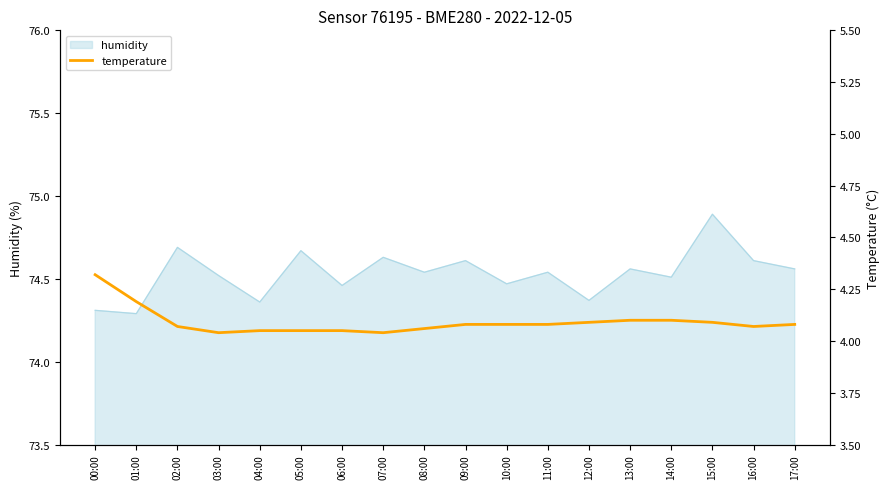

Where is the data nearest to the value 4?

03:00